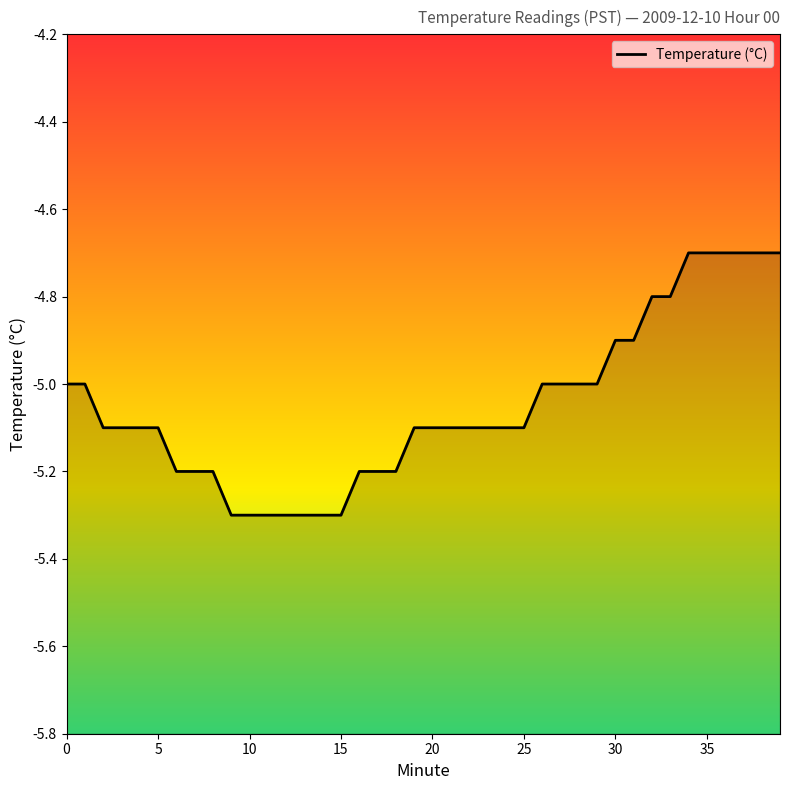

What is the maximum value shown in the chart?

-4.7